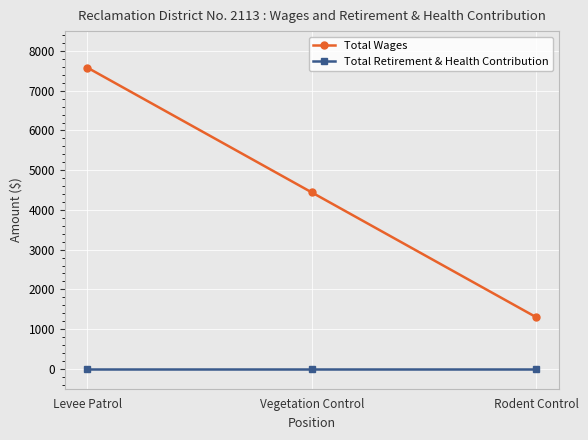

Rank the series at Levee Patrol from highest to lowest value.

Total Wages, Total Retirement & Health Contribution